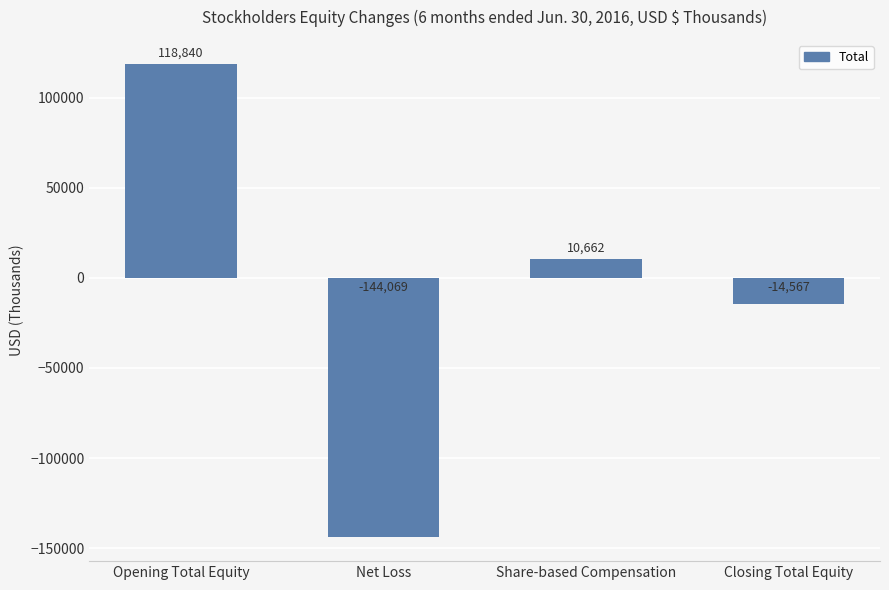

What is the sum of all values?

-29134